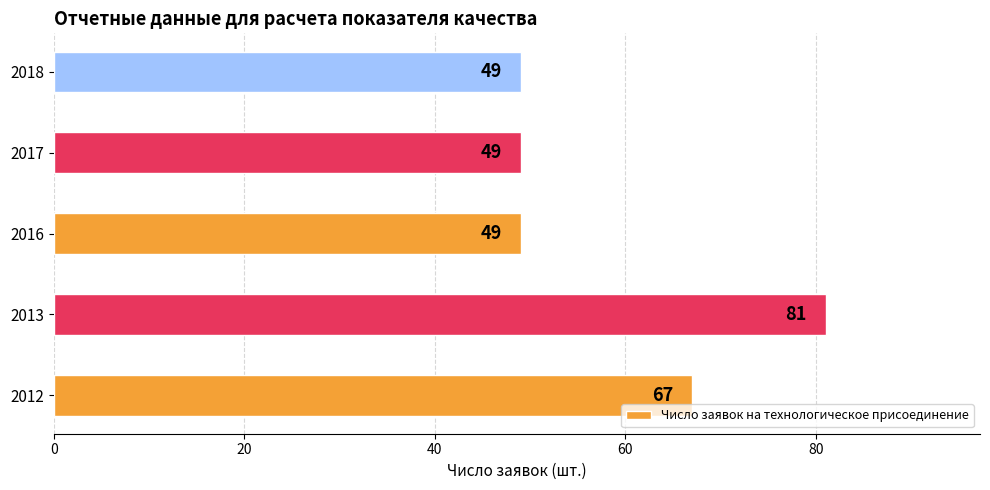

Reading top to bottom, list all the values displayed in this chart.

49	49	49	81	67